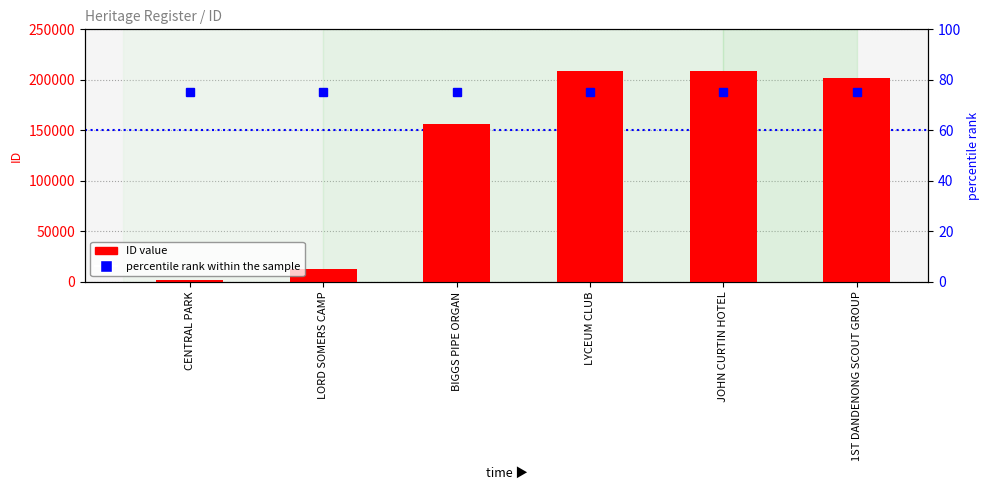

The ID value series shows 12728 at LORD SOMERS CAMP. True or false?

True